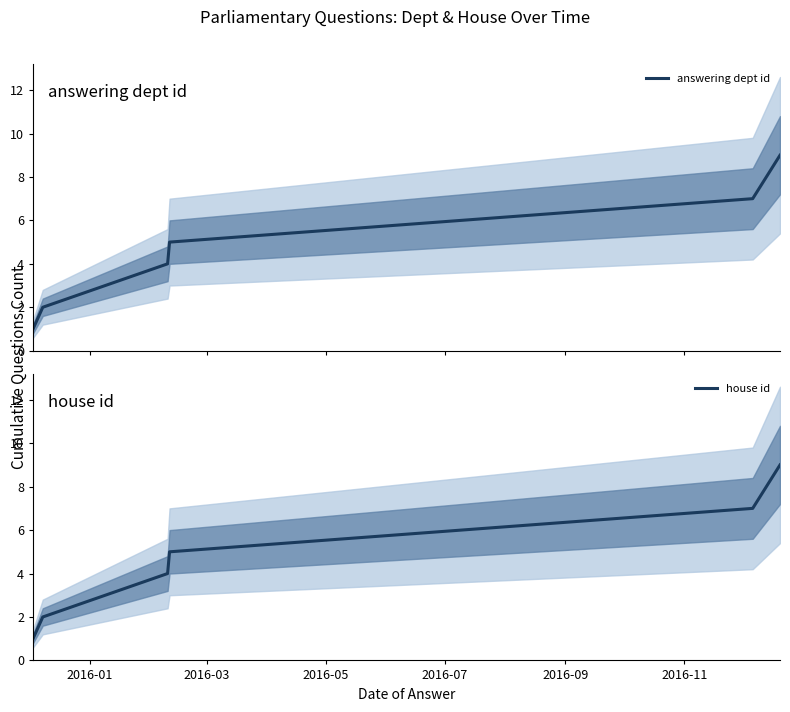

Reading right to left, list all the values displayed in this chart.

answering dept id: 9	7	5	4	2	1
house id: 9	7	5	4	2	1